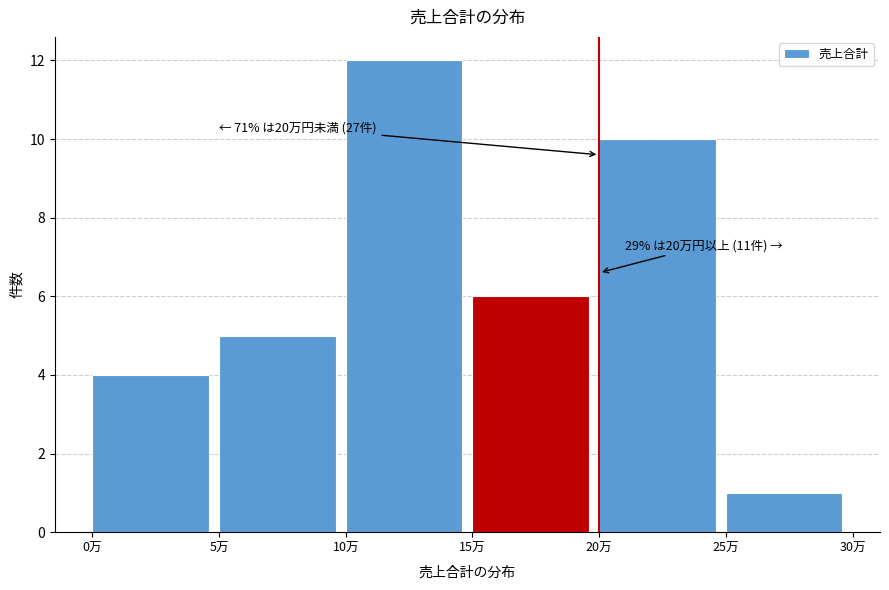

Reading left to right, extract all data points from this chart.

0万=4	5万=5	10万=12	15万=6	20万=10	25万=1